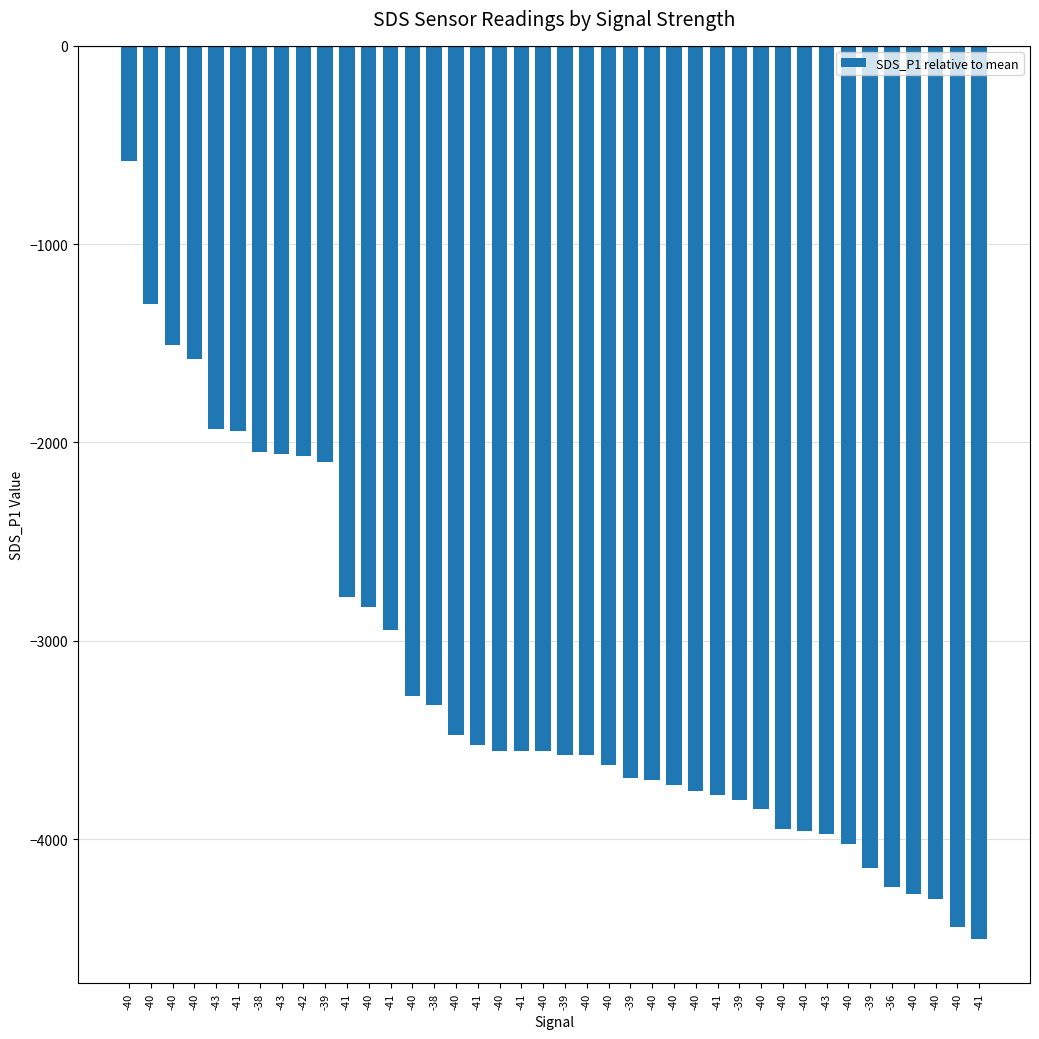

What is the change in value from -41 to -39?

-165.0